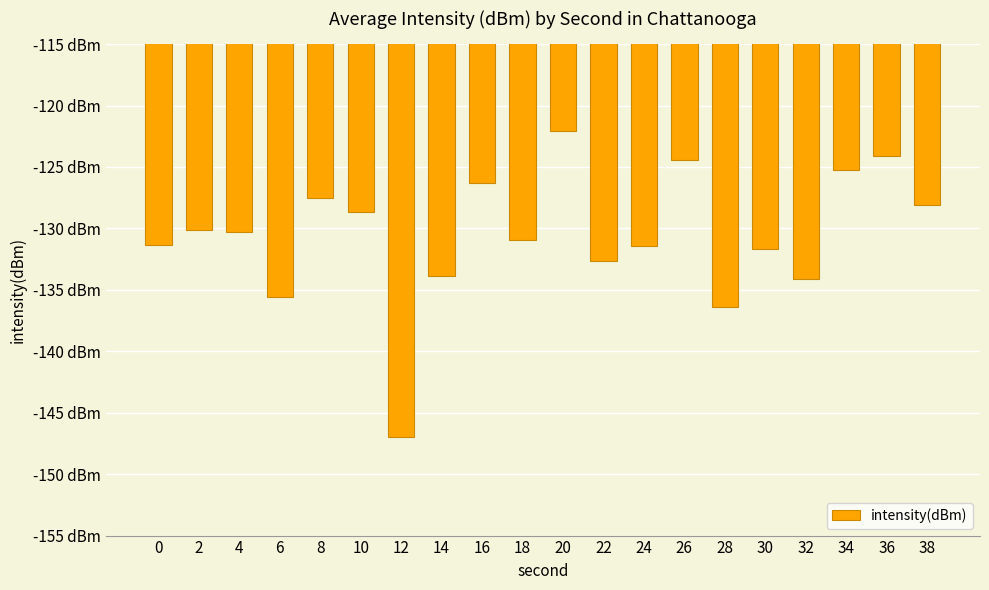

Are the bars horizontal?

No